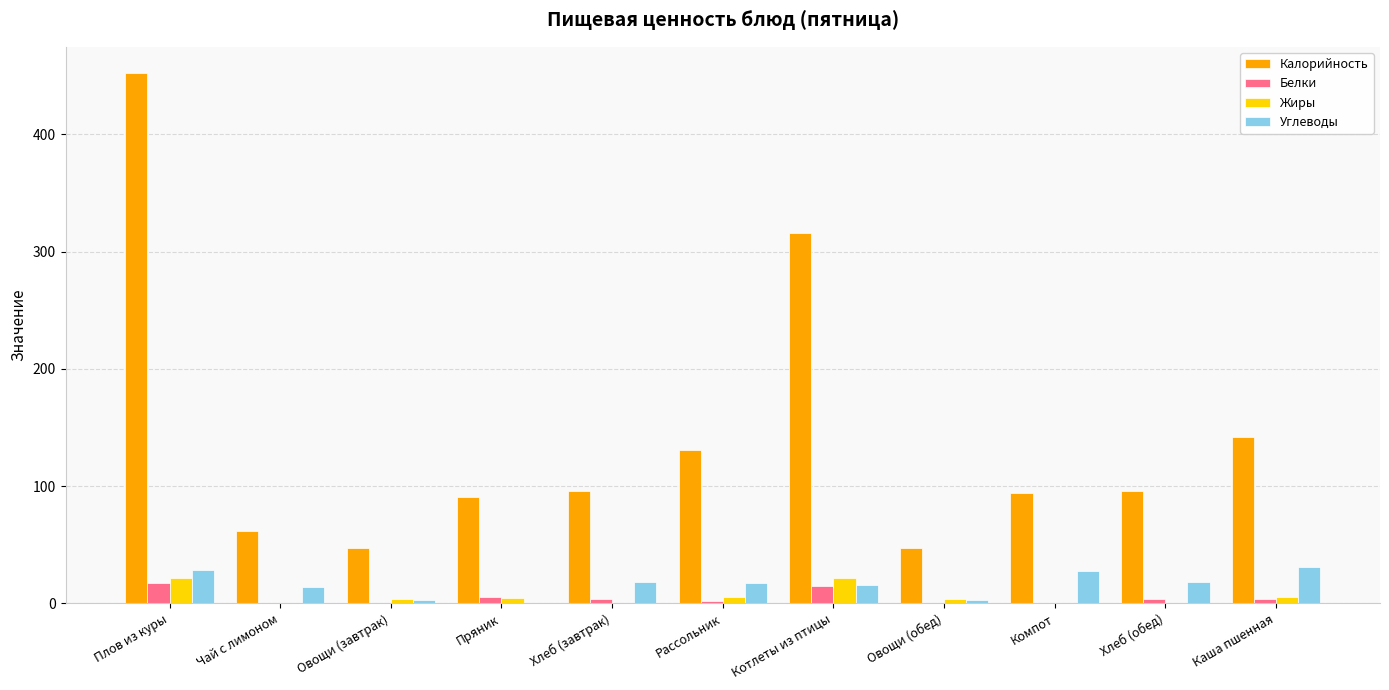

Which series changed the most between Овощи (завтрак) and Пряник?

Калорийность